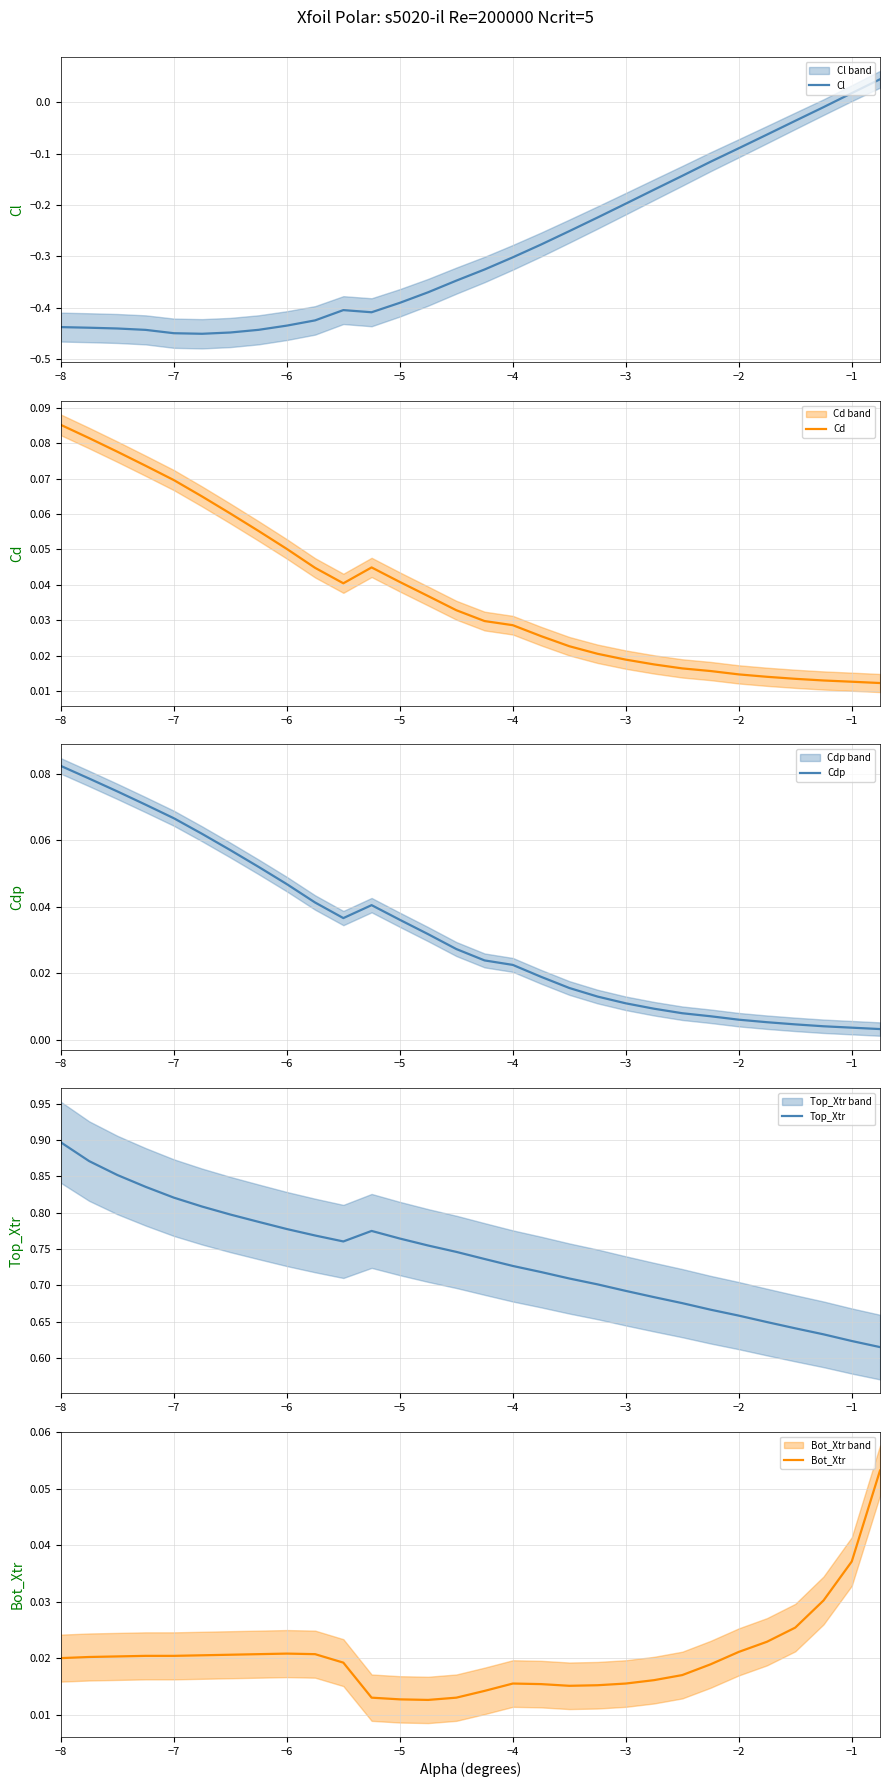

What are all the series names shown in the legend?

Cl, Cd, Cdp, Top_Xtr, Bot_Xtr